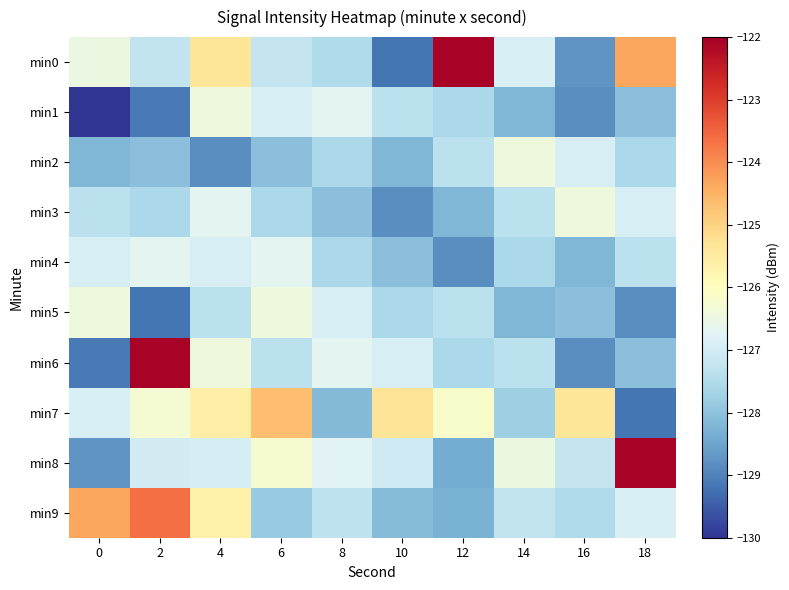

Between 2 and 6, which is larger?

6